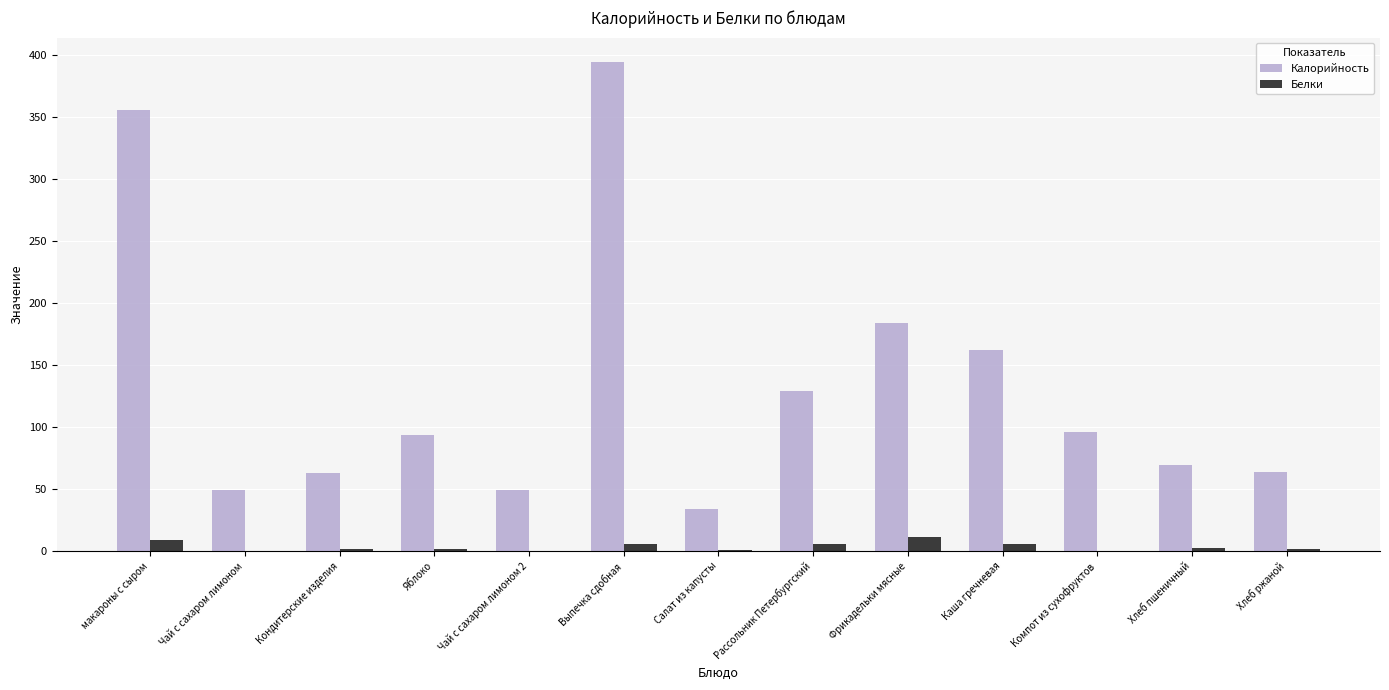

The Калорийность series shows 153.5 at Выпечка сдобная. True or false?

False